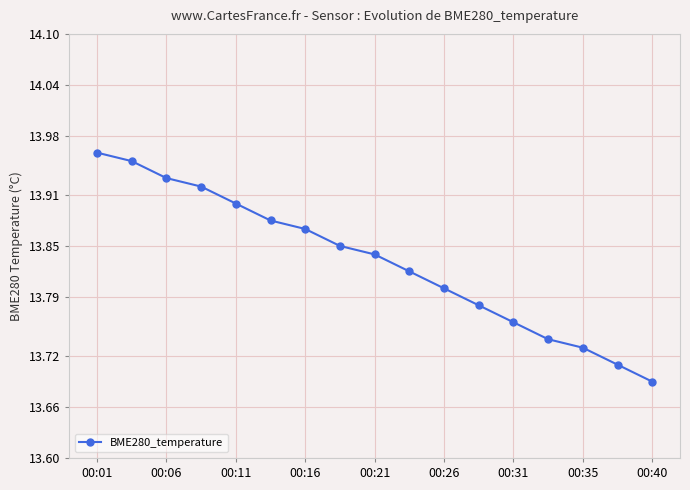

What is the sum of all values?

235.1